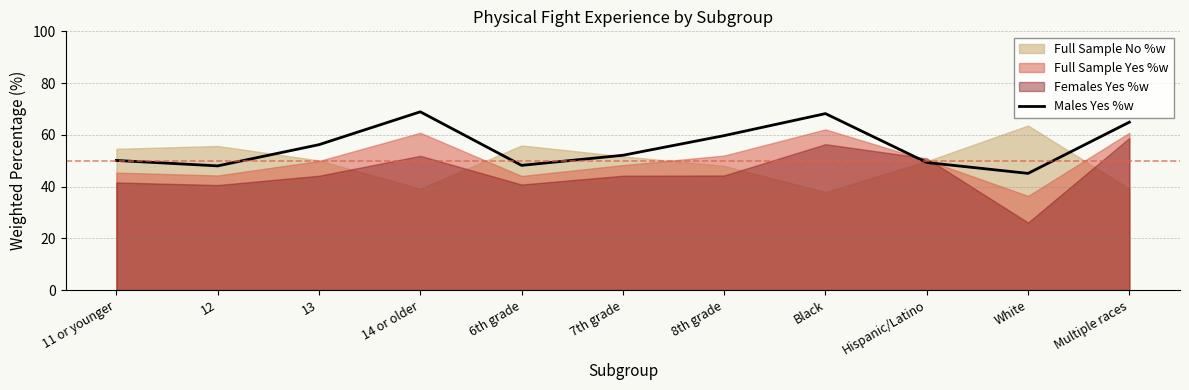

How many interior local valleys (lower than both neighbors) does the data have?

3